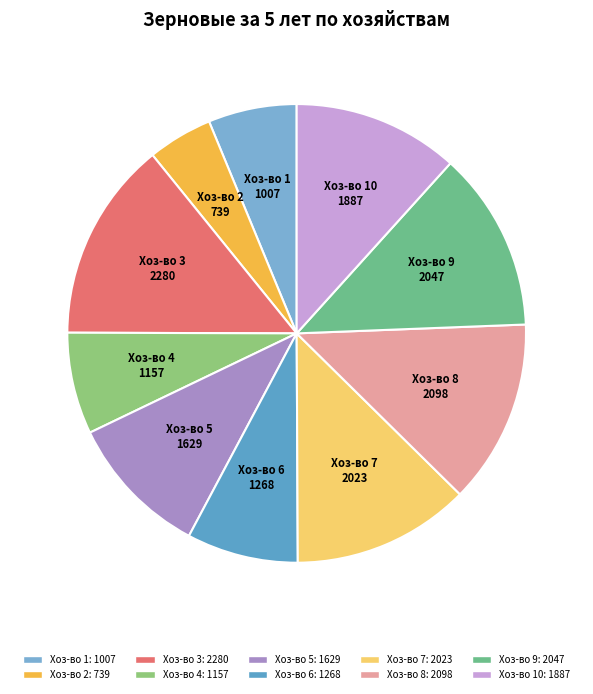

The Хоз-во 1 slice represents 1% of the pie. True or false?

False